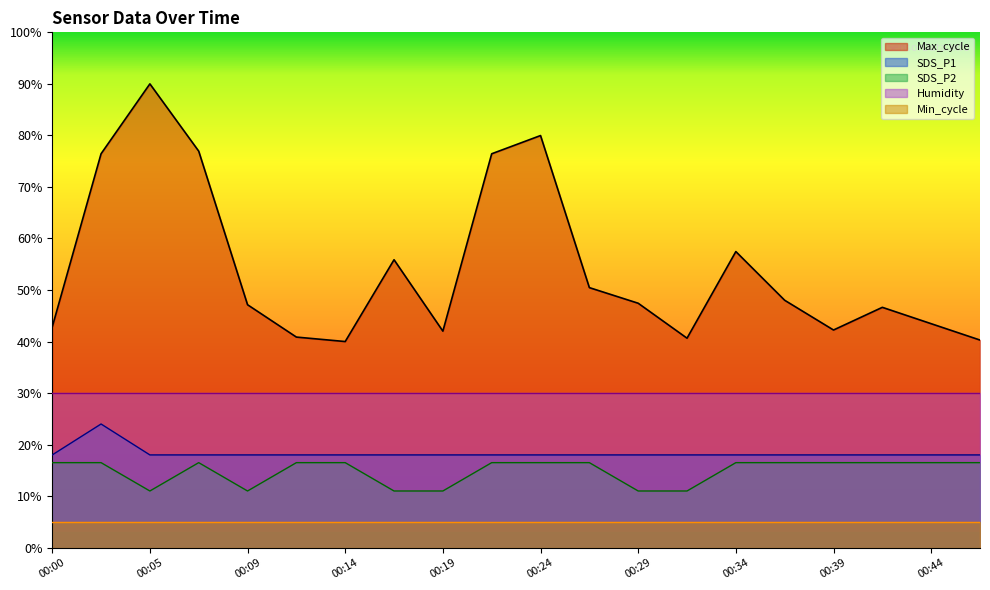

How many distinct data groups are displayed?

5